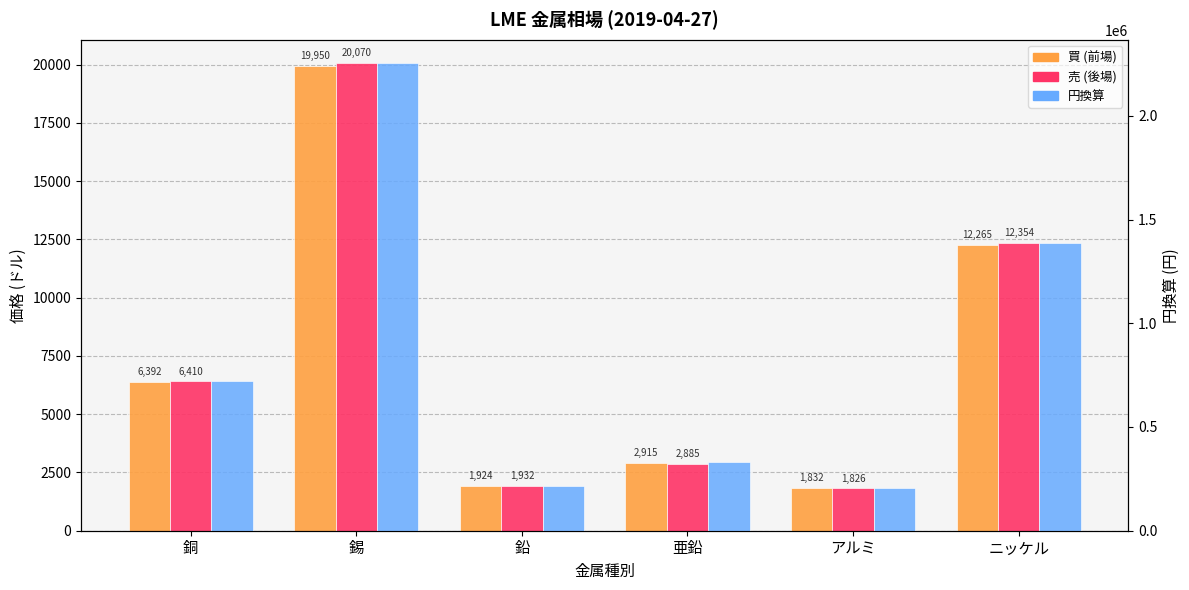

How many distinct data groups are displayed?

3